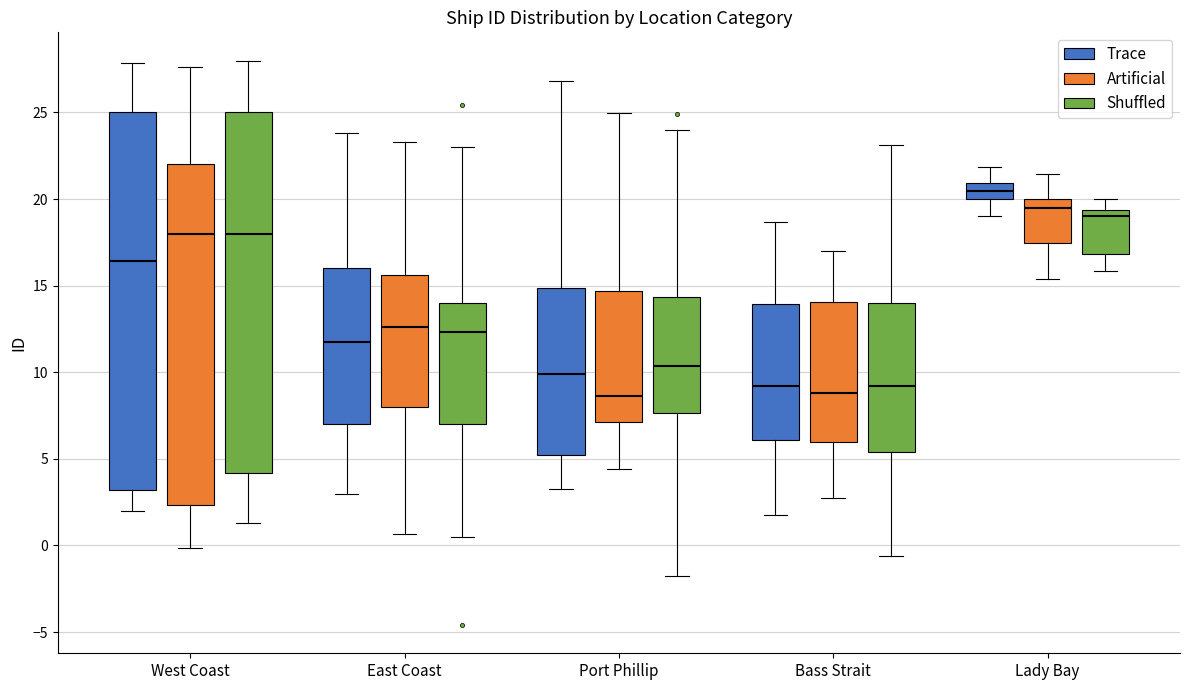

Which box has the highest median line?

Lady Bay (Trace)